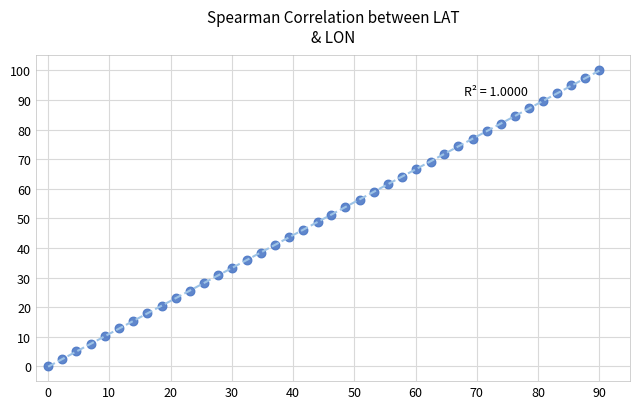

What is the range of Y values (max minus min)?

100.0